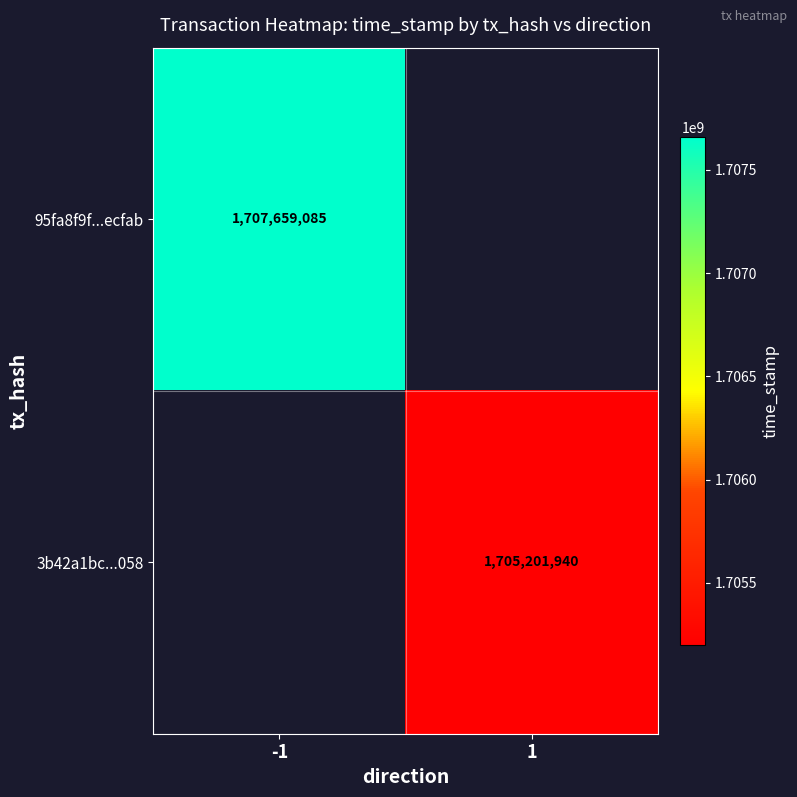

The value of 3b42a1bc...058 at 1 is 1705201940. True or false?

True